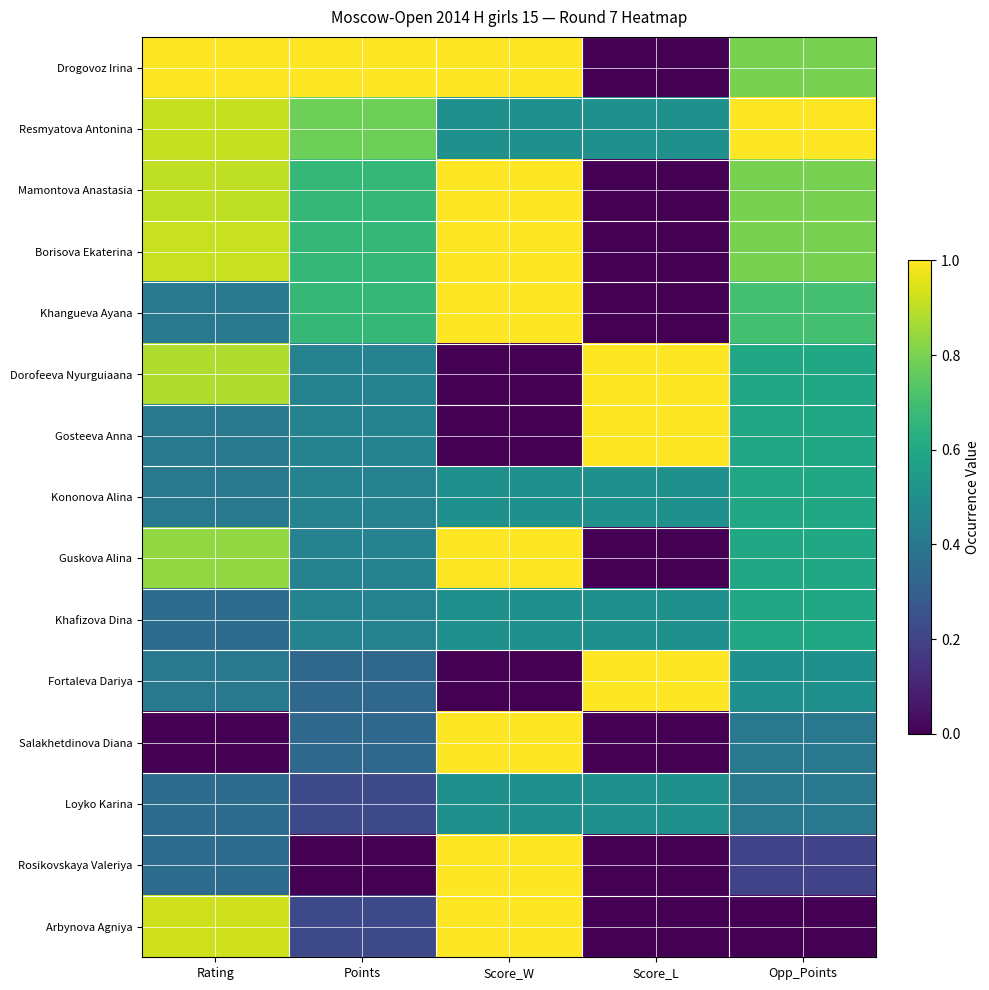

Which series has the largest total across all categories?

Drogovoz Irina